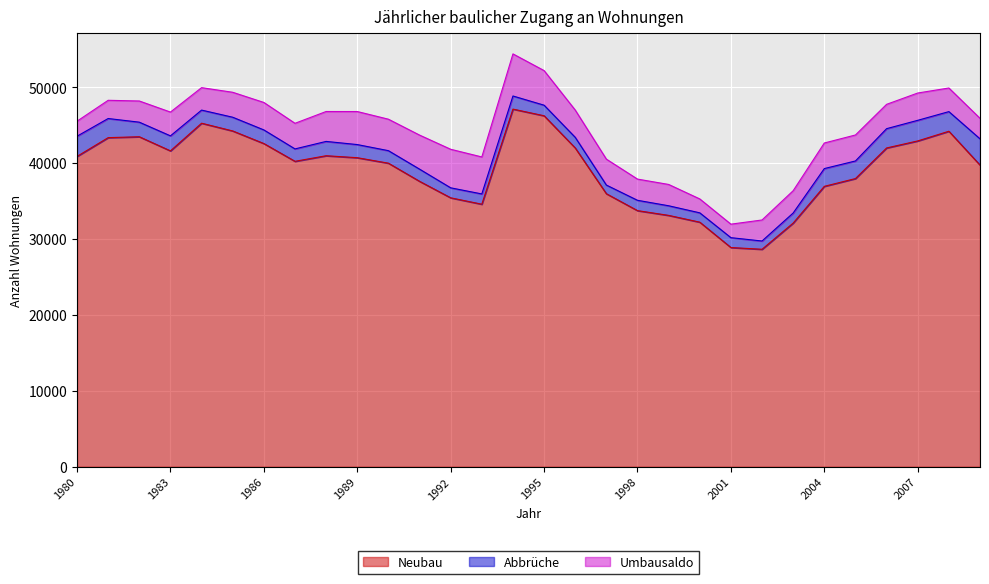

What is the smallest value displayed?

1090